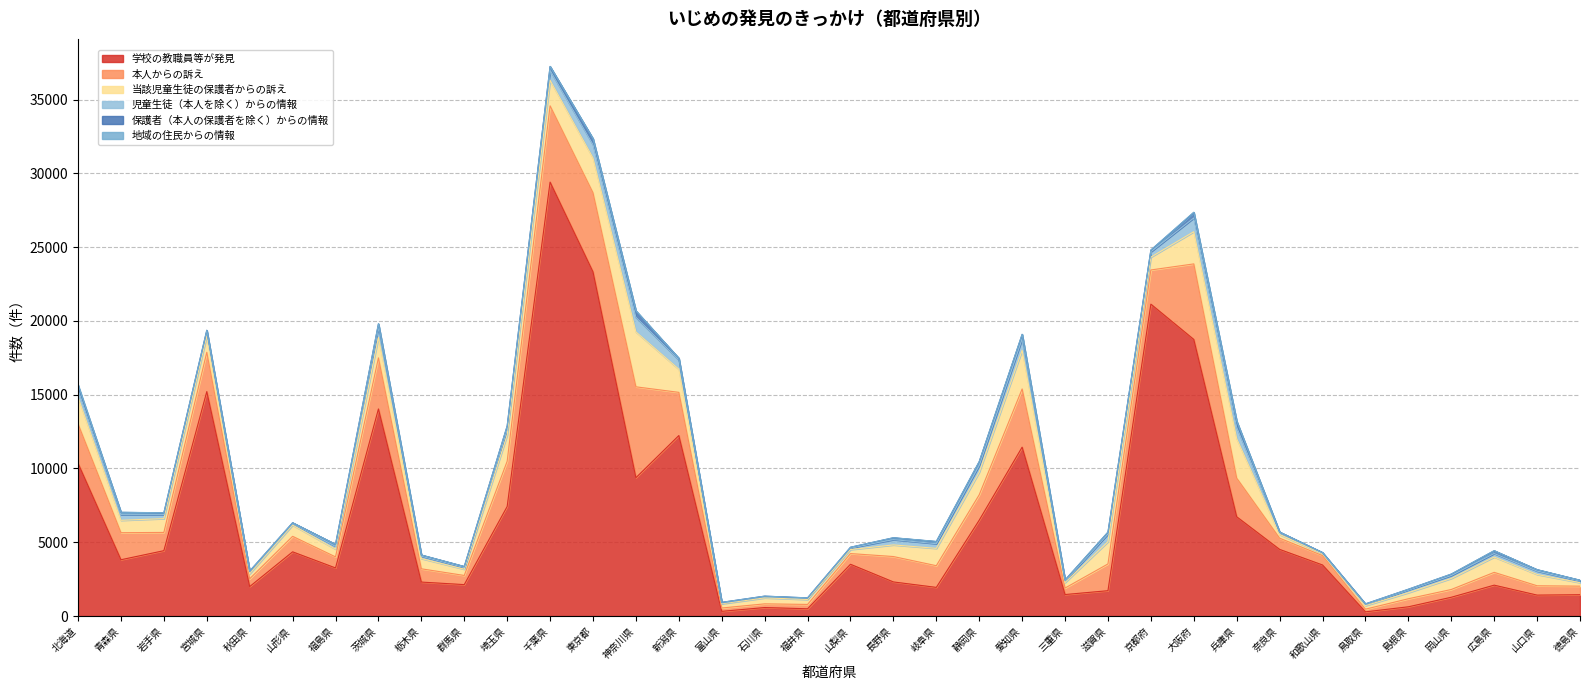

True or false: 地域の住民からの情報 has a value of 2 at 鳥取県.

True